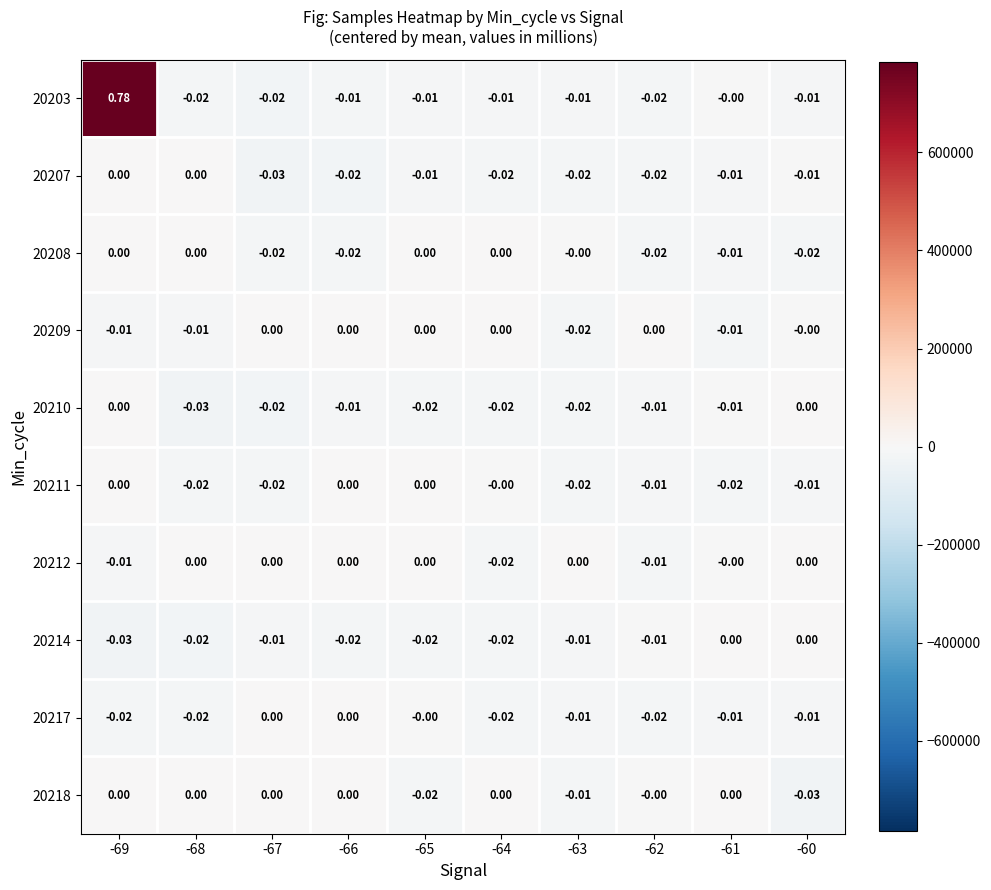

Which series has the largest total across all categories?

20203